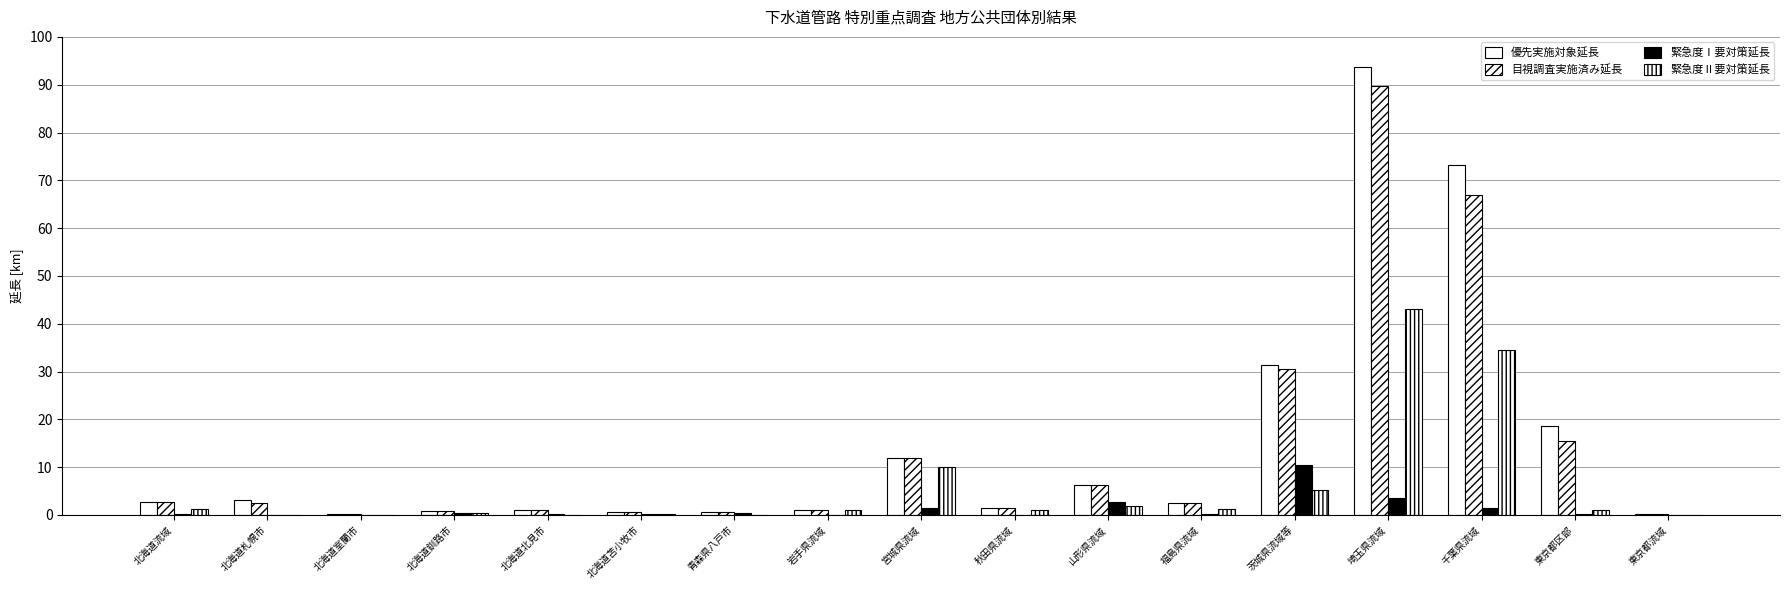

Reading left to right, extract all data points from this chart.

優先実施対象延長: 北海道流域=2.7	北海道札幌市=3.2	北海道室蘭市=0.1	北海道釧路市=0.9	北海道北見市=0.9	北海道苫小牧市=0.6	青森県八戸市=0.6	岩手県流域=1.0	宮城県流域=12.0	秋田県流域=1.5	山形県流域=6.4	福島県流域=2.5	茨城県流域等=31.5	埼玉県流域=93.8	千葉県流域=73.2	東京都区部=18.6	東京都流域=0.1
目視調査実施済み延長: 北海道流域=2.7	北海道札幌市=2.4	北海道室蘭市=0.1	北海道釧路市=0.9	北海道北見市=0.9	北海道苫小牧市=0.6	青森県八戸市=0.6	岩手県流域=1.0	宮城県流域=12.0	秋田県流域=1.5	山形県流域=6.4	福島県流域=2.5	茨城県流域等=30.6	埼玉県流域=89.7	千葉県流域=66.8	東京都区部=15.4	東京都流域=0.1
緊急度Ⅰ要対策延長: 北海道流域=0.2	北海道札幌市=0.0	北海道室蘭市=0.0	北海道釧路市=0.4	北海道北見市=0.1	北海道苫小牧市=0.2	青森県八戸市=0.4	岩手県流域=0.0	宮城県流域=1.5	秋田県流域=0.0	山形県流域=2.7	福島県流域=0.3	茨城県流域等=10.5	埼玉県流域=3.5	千葉県流域=1.4	東京都区部=0.2	東京都流域=0.0
緊急度Ⅱ要対策延長: 北海道流域=1.2	北海道札幌市=0.0	北海道室蘭市=0.0	北海道釧路市=0.5	北海道北見市=0.0	北海道苫小牧市=0.2	青森県八戸市=0.0	岩手県流域=1.0	宮城県流域=10.1	秋田県流域=1.0	山形県流域=1.8	福島県流域=1.3	茨城県流域等=5.2	埼玉県流域=43.0	千葉県流域=34.6	東京都区部=1.1	東京都流域=0.0